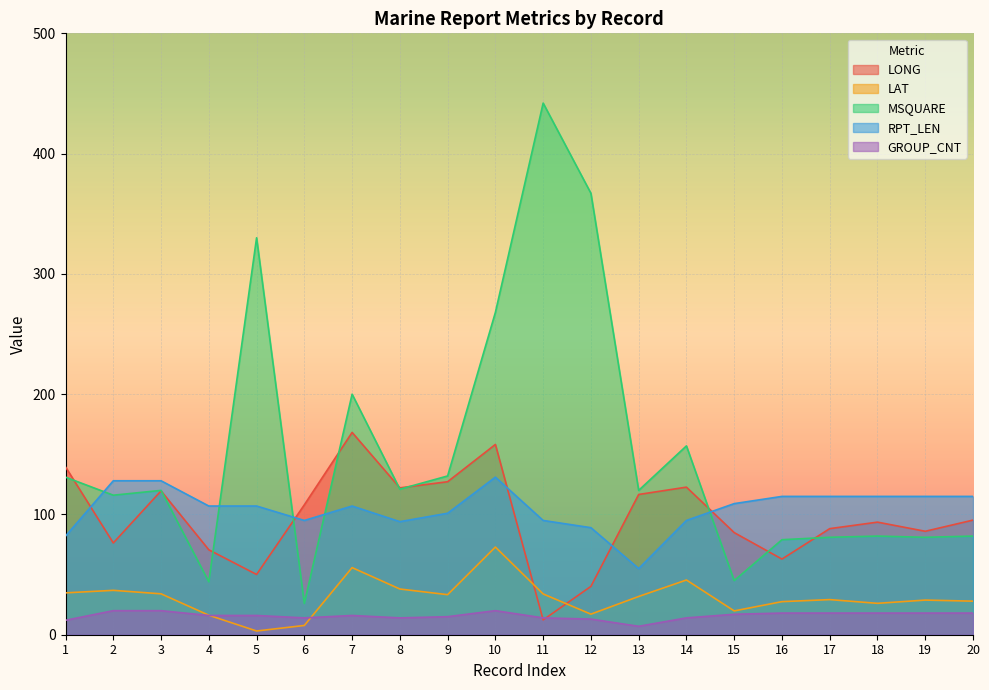

Rank the series at 20 from highest to lowest value.

RPT_LEN, LONG, MSQUARE, LAT, GROUP_CNT